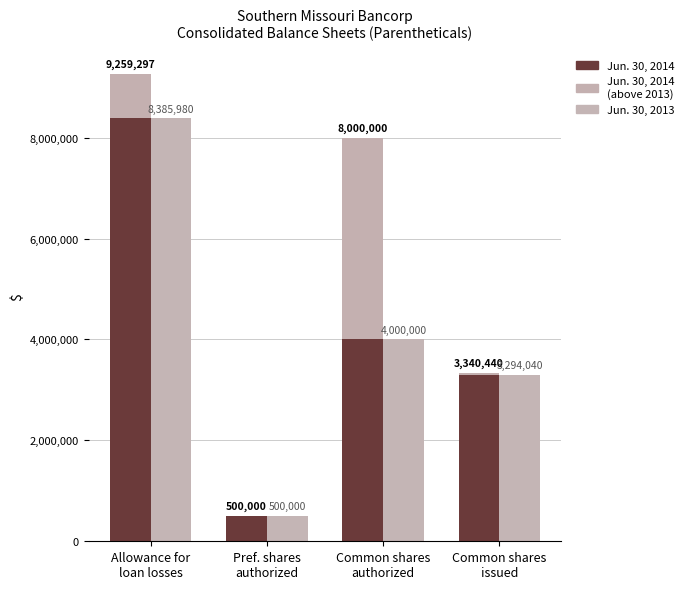

What position from the right is Common shares
issued?

1